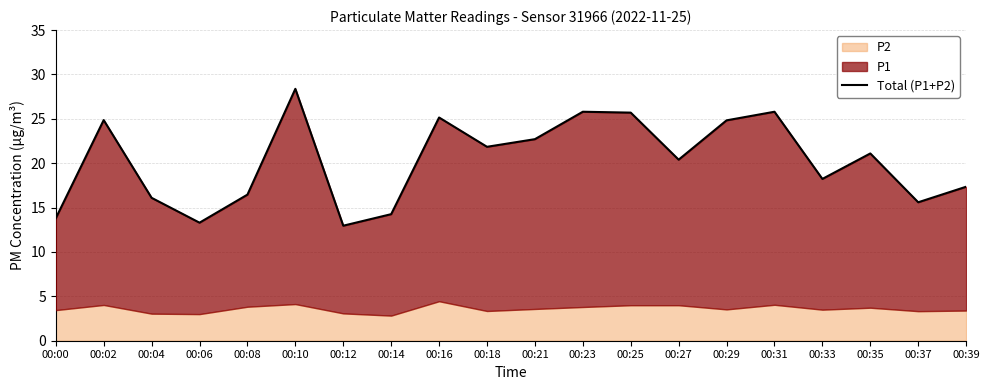

Does the chart have visible grid lines?

Yes